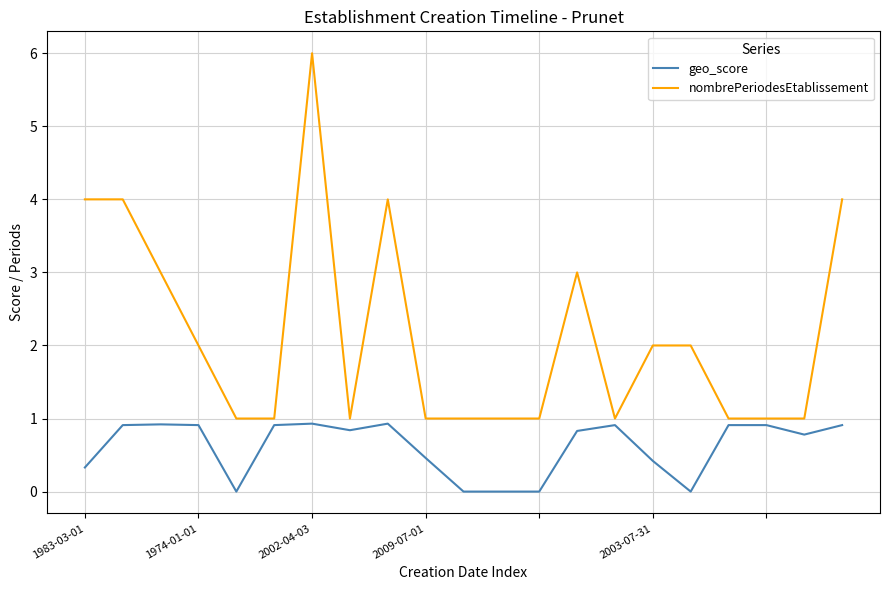

True or false: nombrePeriodesEtablissement and geo_score cross at least once.

False